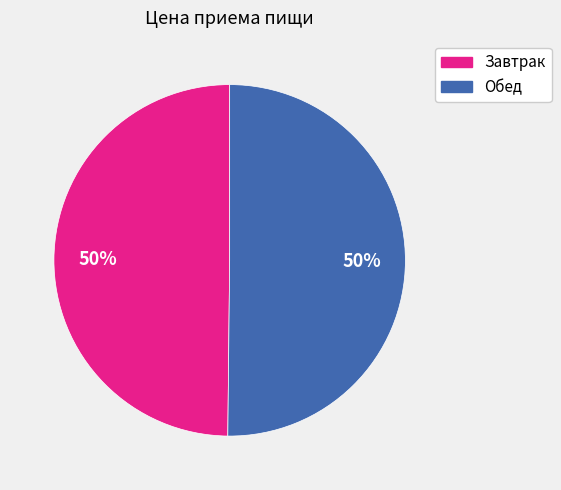

To the nearest percent, what is the average slice percentage?

50%